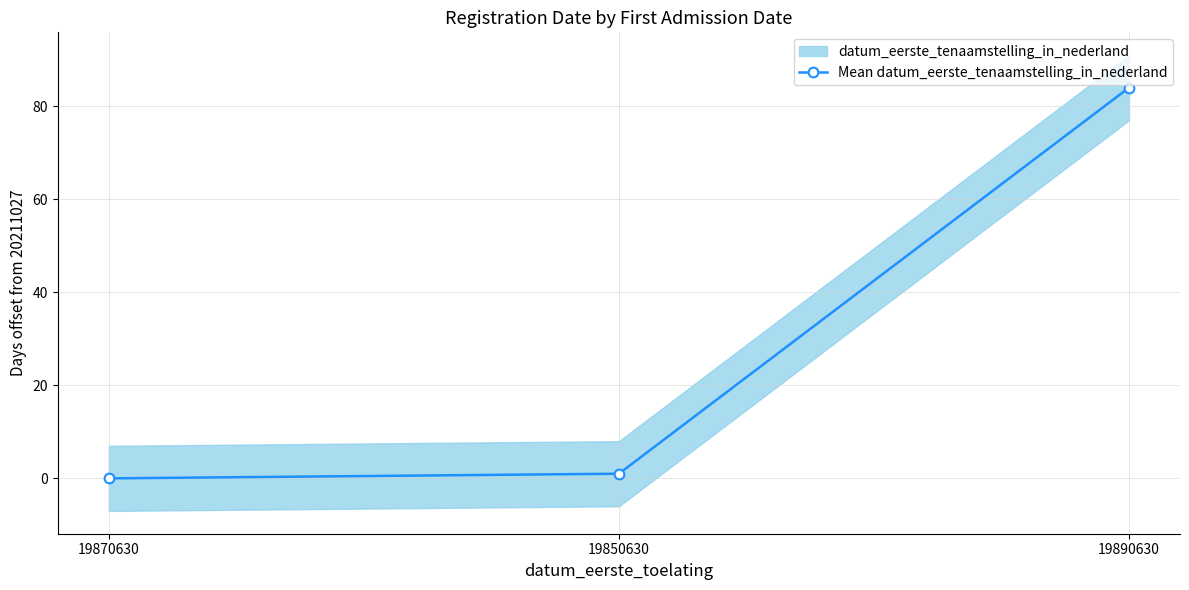

What is the label of the 2nd point from the right?

19850630